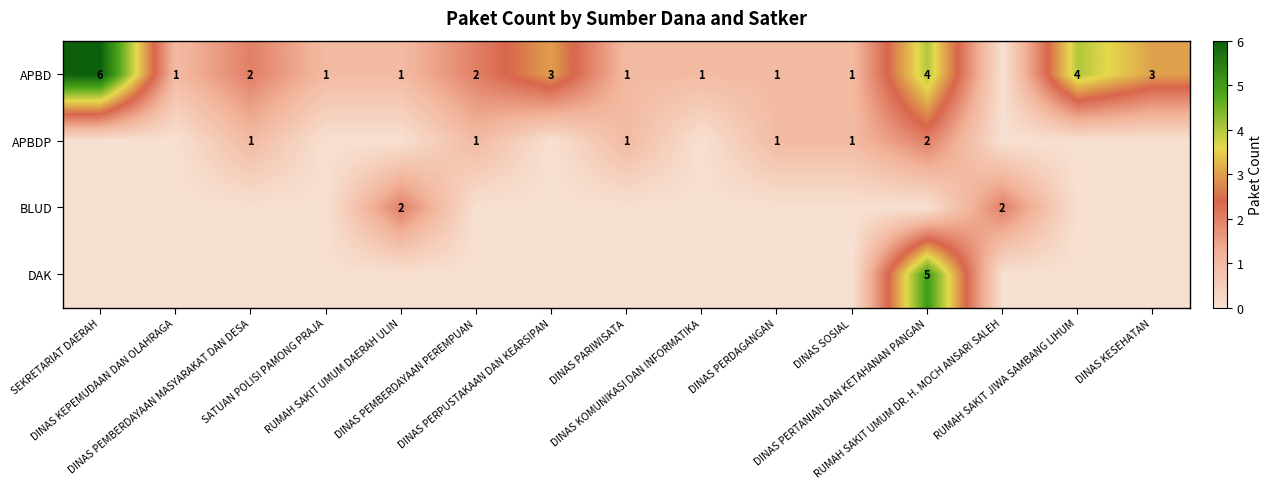

Between RUMAH SAKIT UMUM DR. H. MOCH ANSARI SALEH and DINAS SOSIAL, which is larger?

DINAS SOSIAL